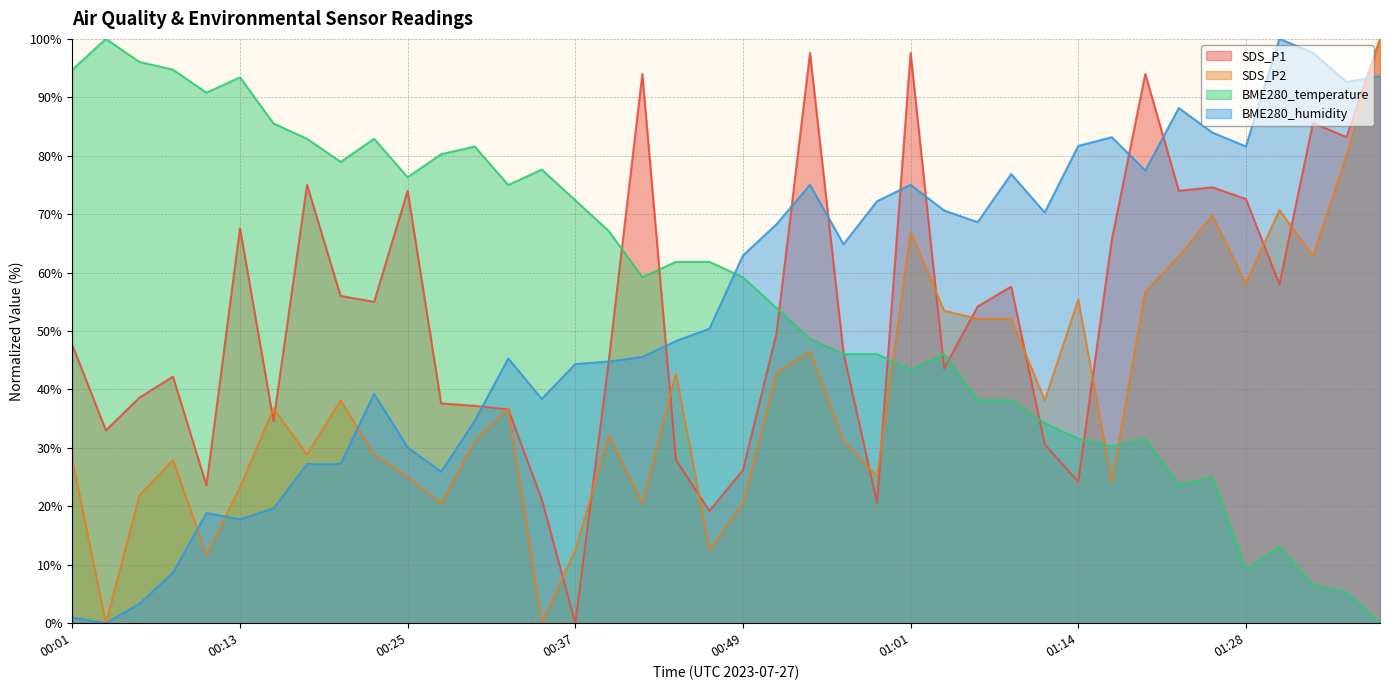

What is the sum of all BME280_humidity values?

2155.4